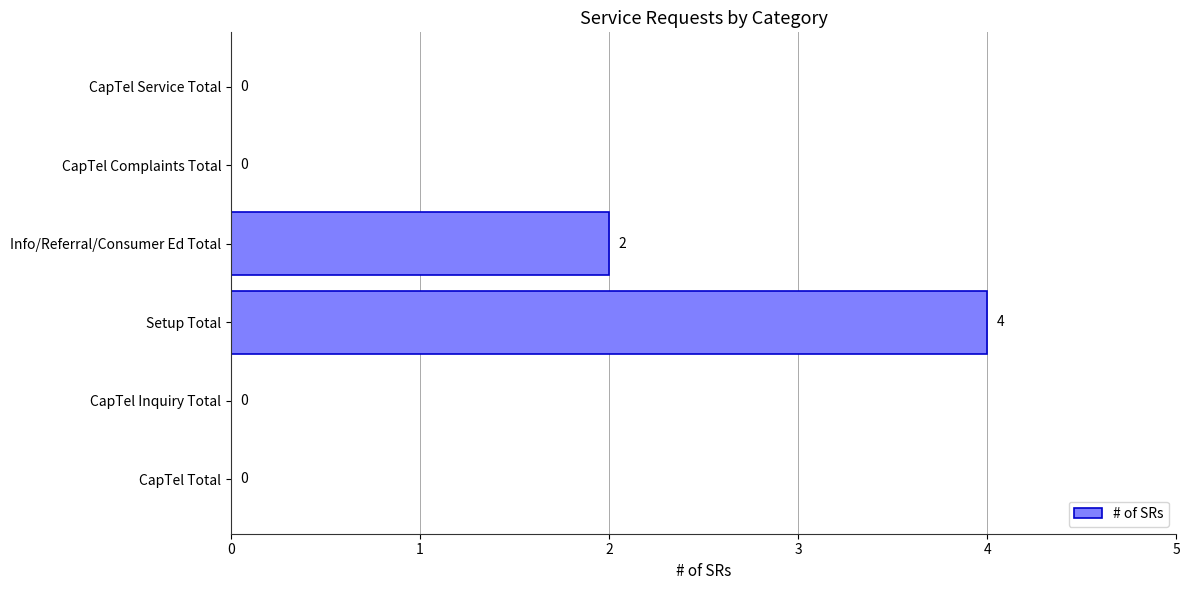

What is the sum of all values?

6